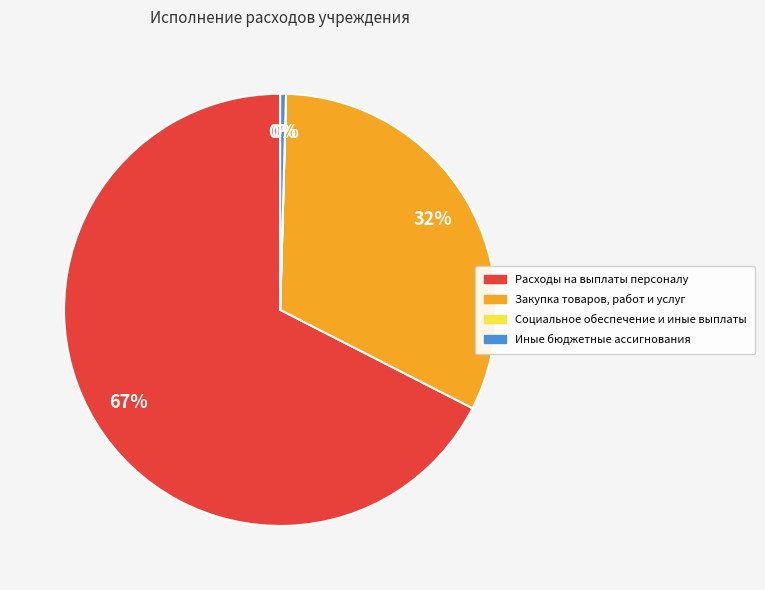

What percentage is the Закупка товаров, работ и услуг slice, to the nearest percent?

32%